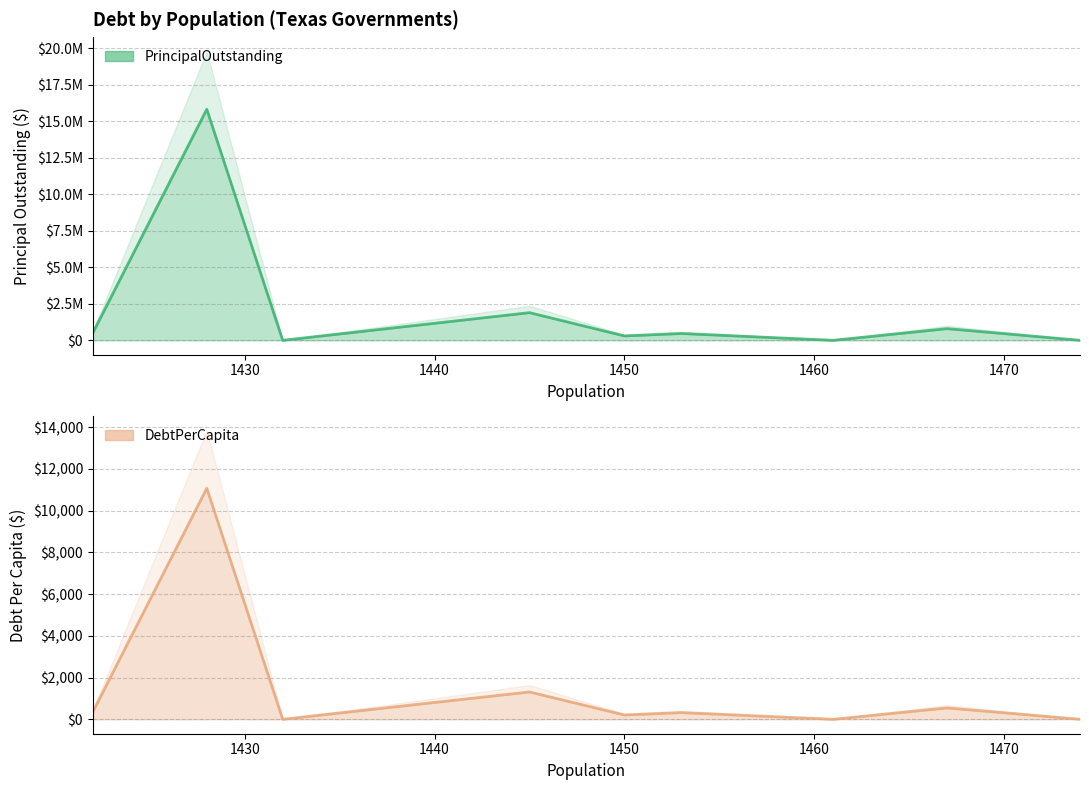

True or false: PrincipalOutstanding has a value of 832152.2 at Blossom.

False